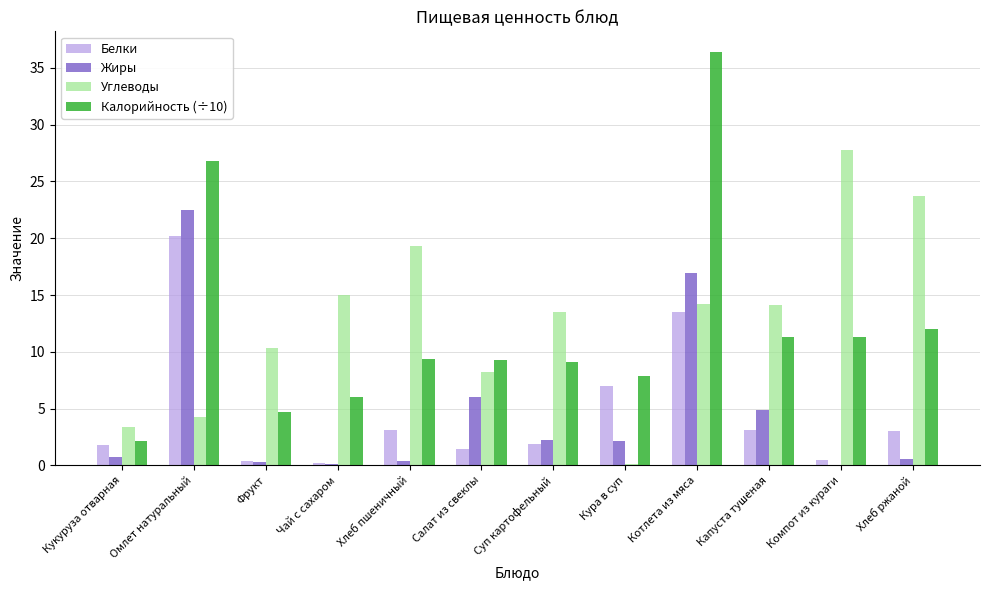

Where is Жиры nearest to the value 11?

Салат из свеклы